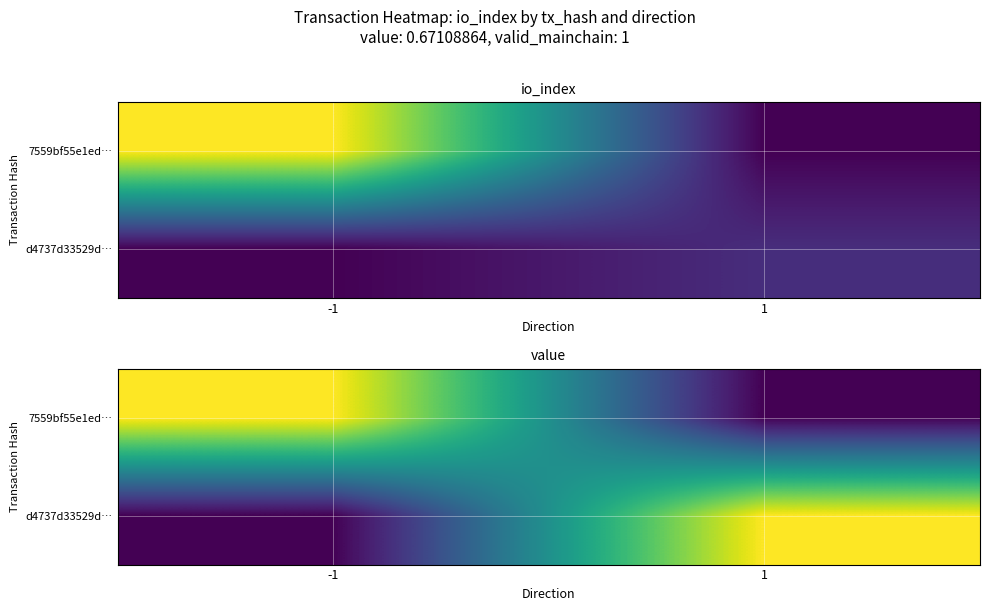

Rank the series at -1 from highest to lowest value.

7559bf55e1ed…, d4737d33529d…